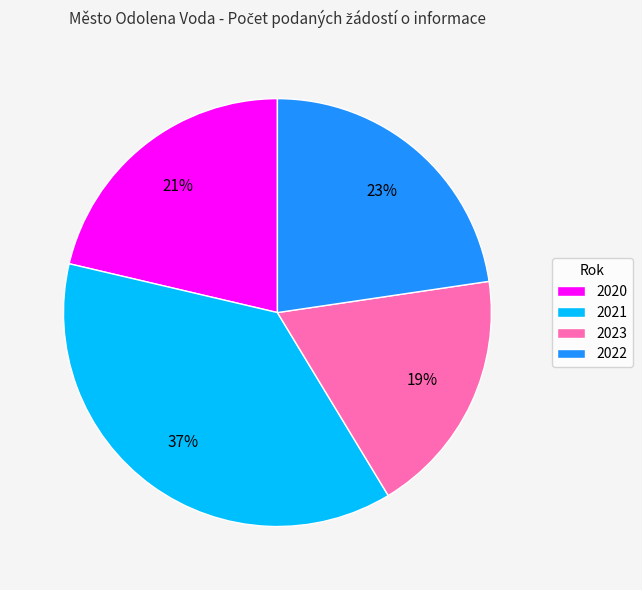

Is the sum of 2023 and 2021 greater than half?

Yes